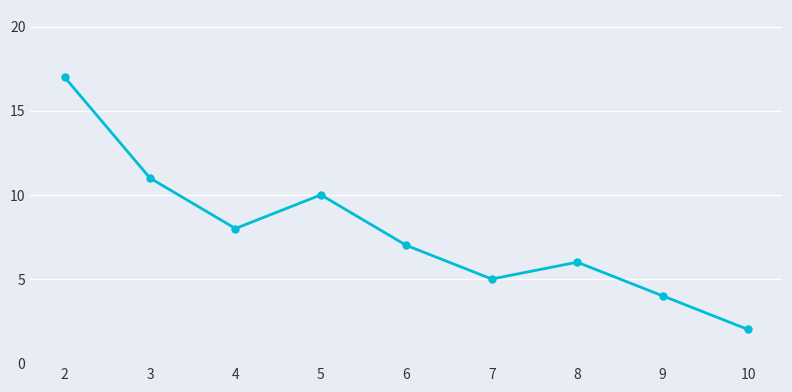

Is it true that the value at 2 is 7?

False